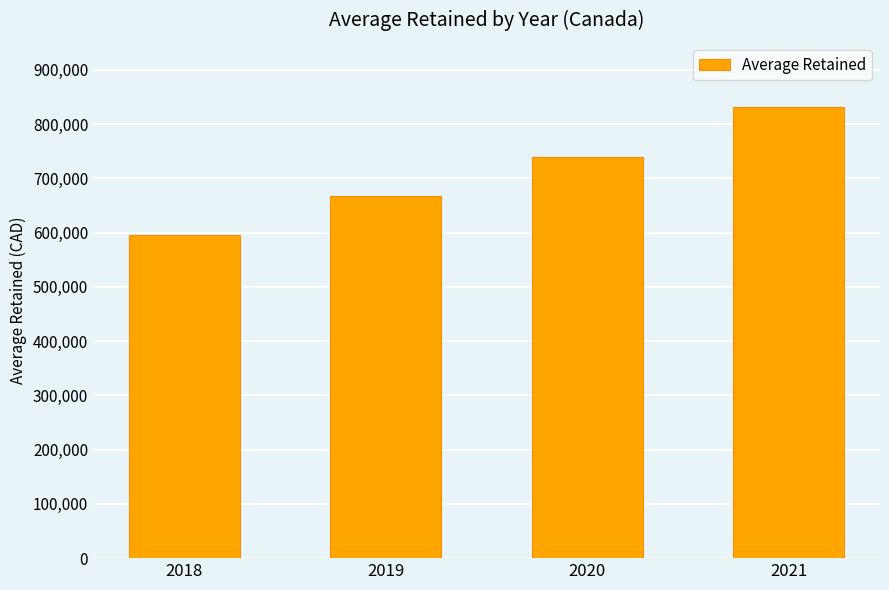

What is the change in value from 2019 to 2020?

+72000